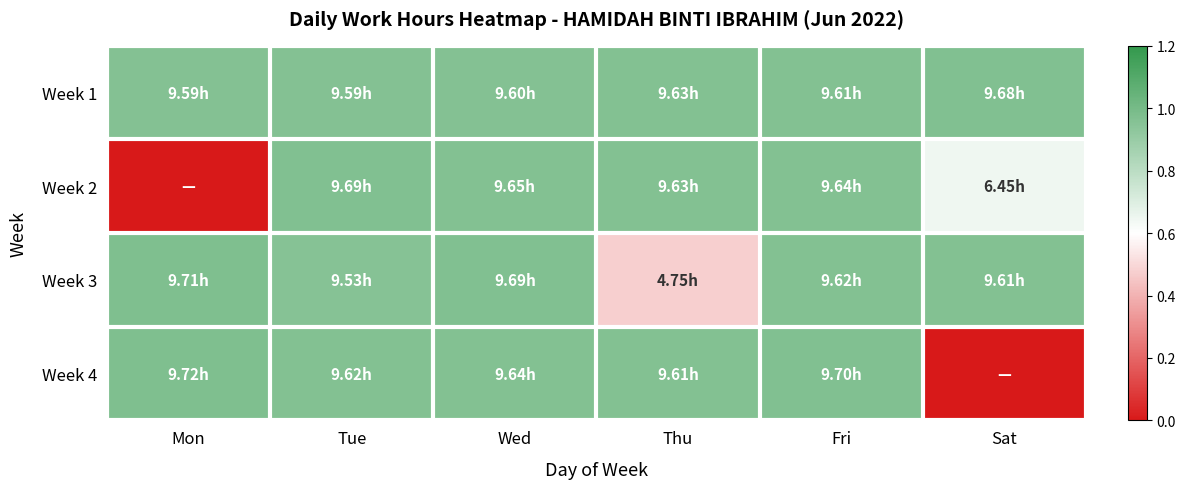

Reading left to right, extract all data points from this chart.

Week 1: Mon=1.0	Tue=1.0	Wed=1.0	Thu=1.0	Fri=1.0	Sat=1.0
Week 2: Mon=0.0	Tue=1.0	Wed=1.0	Thu=1.0	Fri=1.0	Sat=0.6
Week 3: Mon=1.0	Tue=1.0	Wed=1.0	Thu=0.5	Fri=1.0	Sat=1.0
Week 4: Mon=1.0	Tue=1.0	Wed=1.0	Thu=1.0	Fri=1.0	Sat=0.0